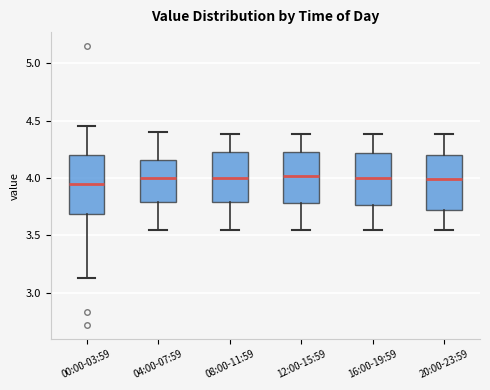

Reading left to right, read every box against the y-axis: the position of its median line, the range the box covers, and the ends of its whiskers. The values are not printed on the chart, so give them approximately, as read against the axis.

00:00-03:59: median 3.95, box 3.70 to 4.20, whiskers 3.15 to 4.45
04:00-07:59: median 4.00, box 3.80 to 4.15, whiskers 3.55 to 4.40
08:00-11:59: median 4.00, box 3.80 to 4.25, whiskers 3.55 to 4.40
12:00-15:59: median 4.00, box 3.80 to 4.25, whiskers 3.55 to 4.40
16:00-19:59: median 4.00, box 3.75 to 4.20, whiskers 3.55 to 4.40
20:00-23:59: median 4.00, box 3.70 to 4.20, whiskers 3.55 to 4.40